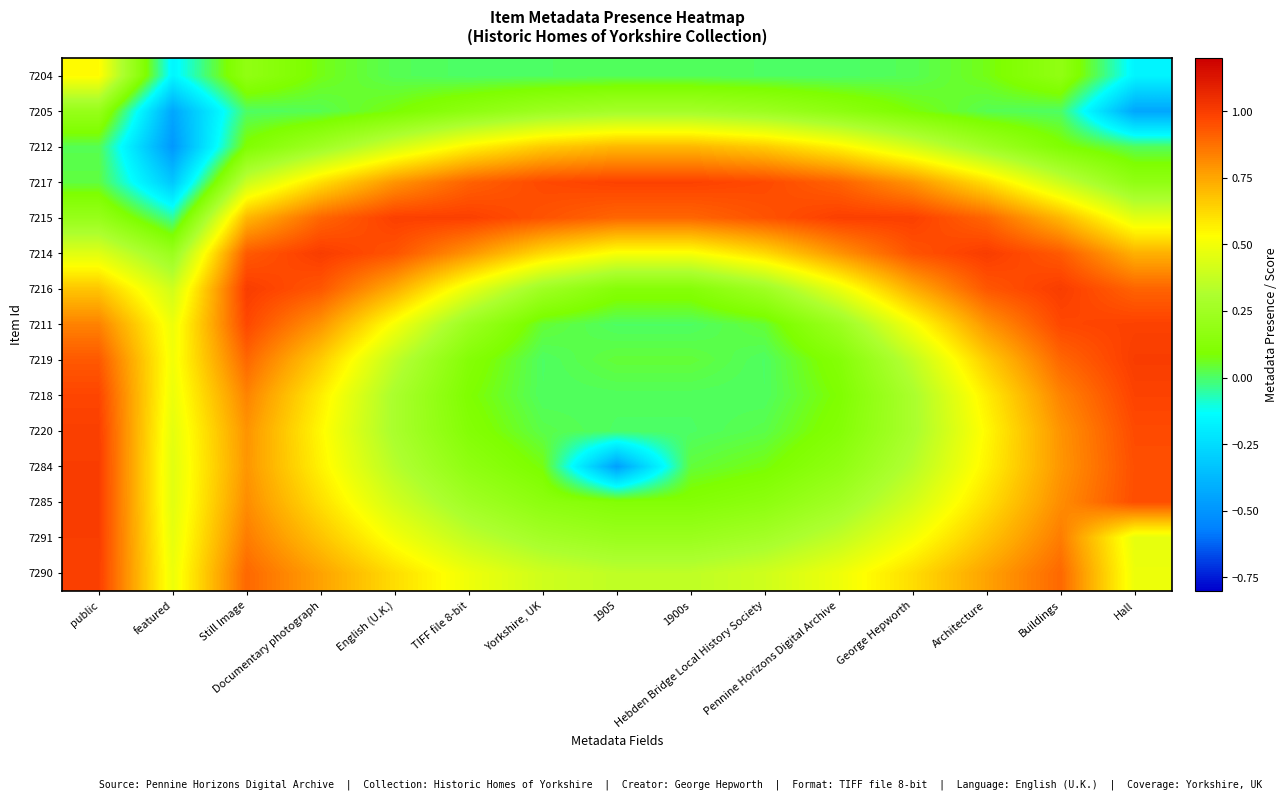

Rank the series by their maximum value, from lowest to highest.

7205, 7204, 7212, 7218, 7217, 7211, 7215, 7290, 7220, 7291, 7284, 7285, 7219, 7216, 7214